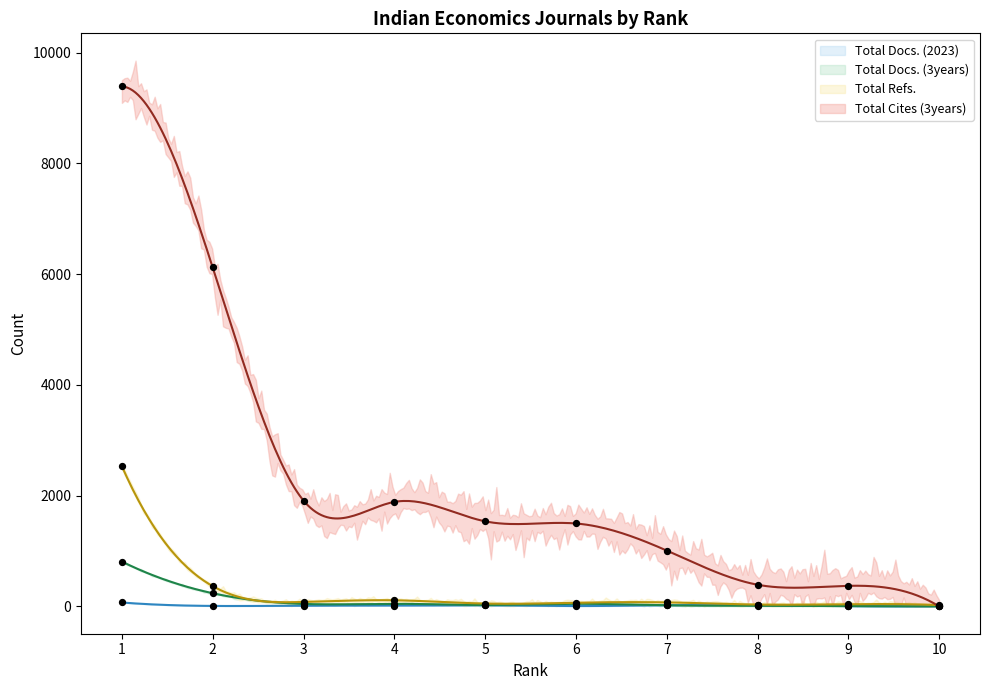

At how many categories does at least one series exceed 2022?

2